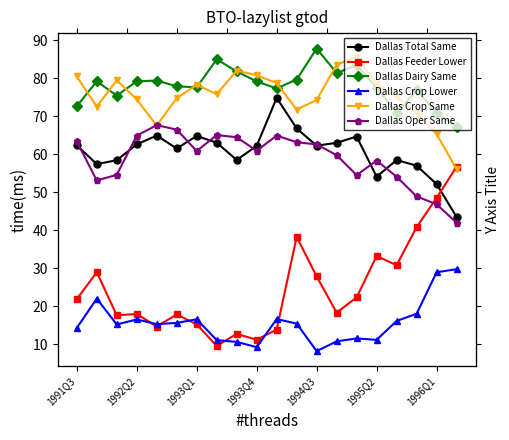

Which series has the largest range (max minus min)?

Dallas Feeder Lower